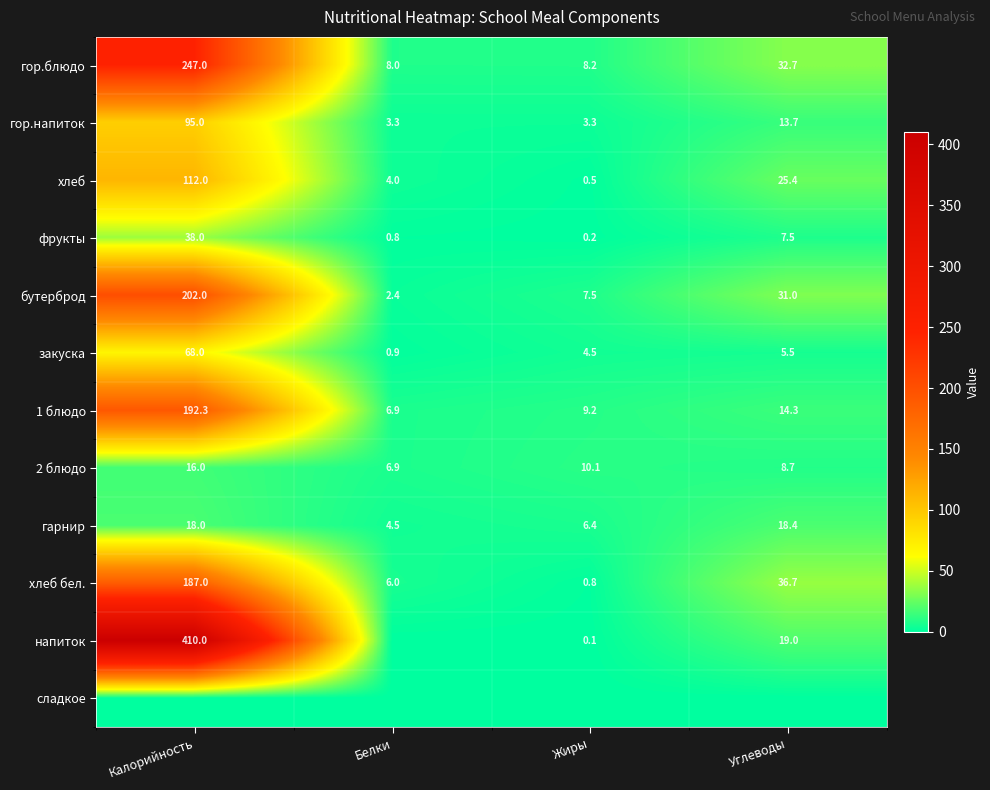

How many distinct data groups are displayed?

12